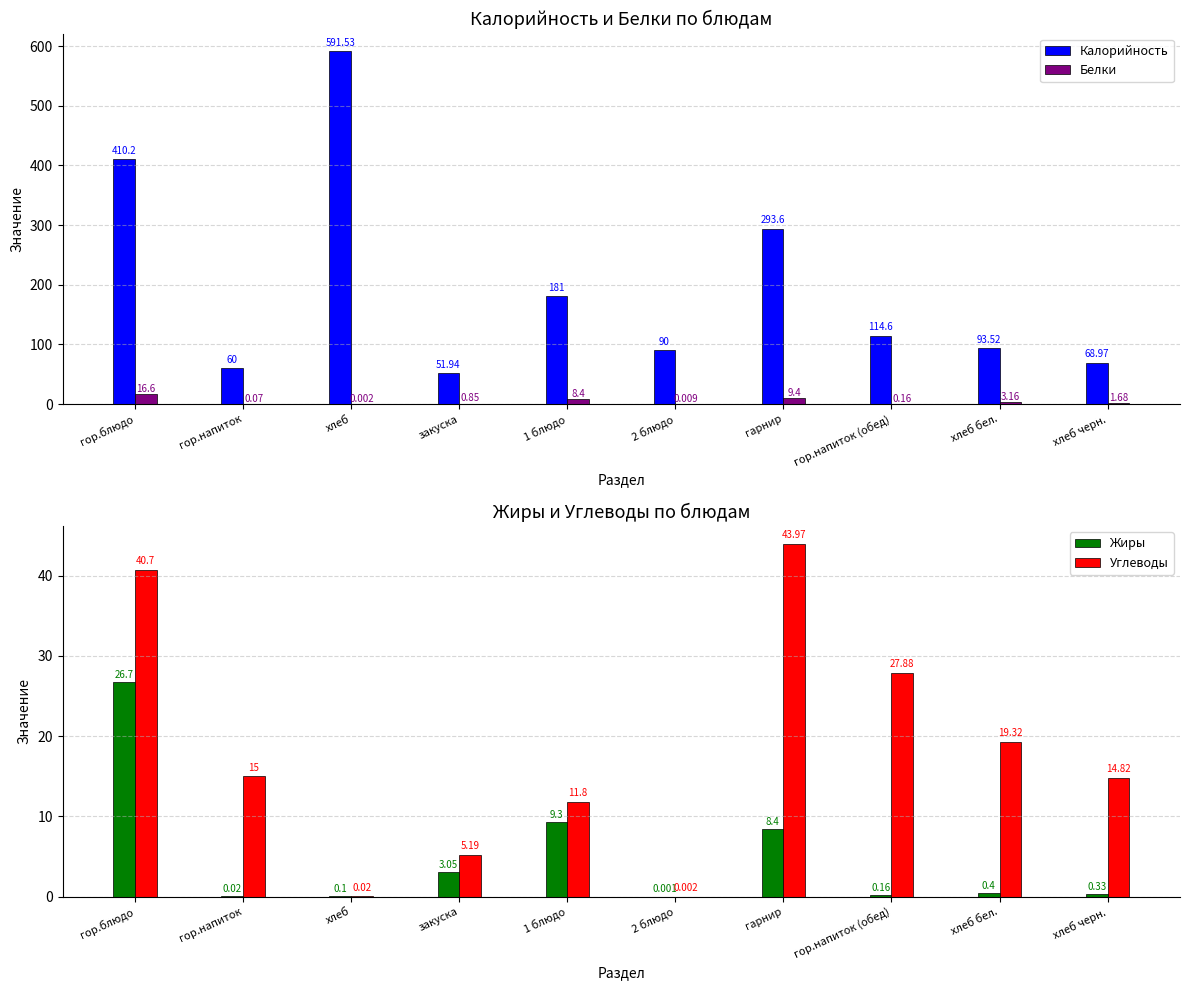

The Калорийность series shows 155.1 at гор.напиток (обед). True or false?

False